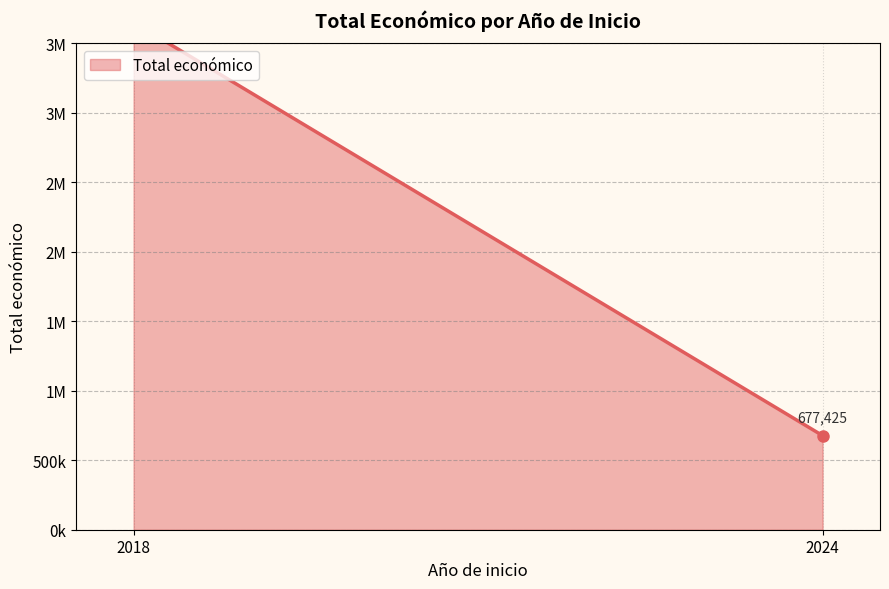

The chart shows a value of 1171317 at 2018. True or false?

False